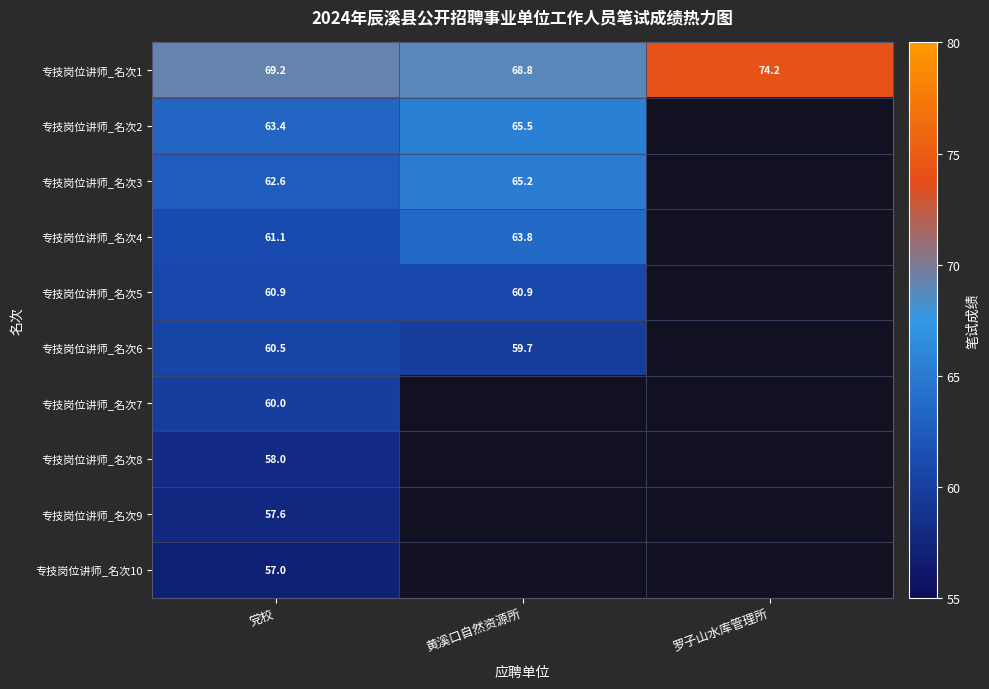

Rank the categories by 专技岗位讲师_名次1 value from lowest to highest.

黄溪口自然资源所, 党校, 罗子山水库管理所